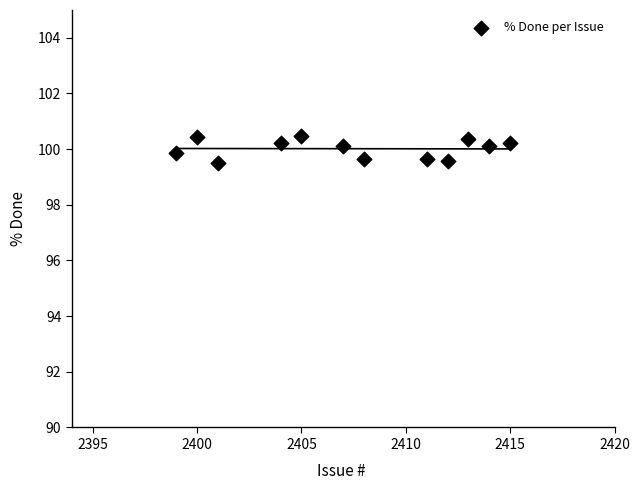

What is the average Y value?

100.0